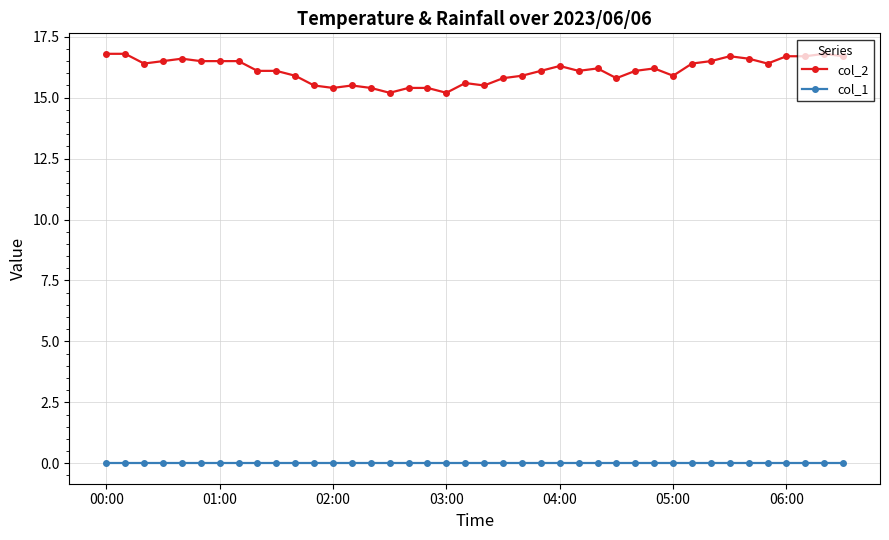

What is the lowest value of the col_2 series?

15.2